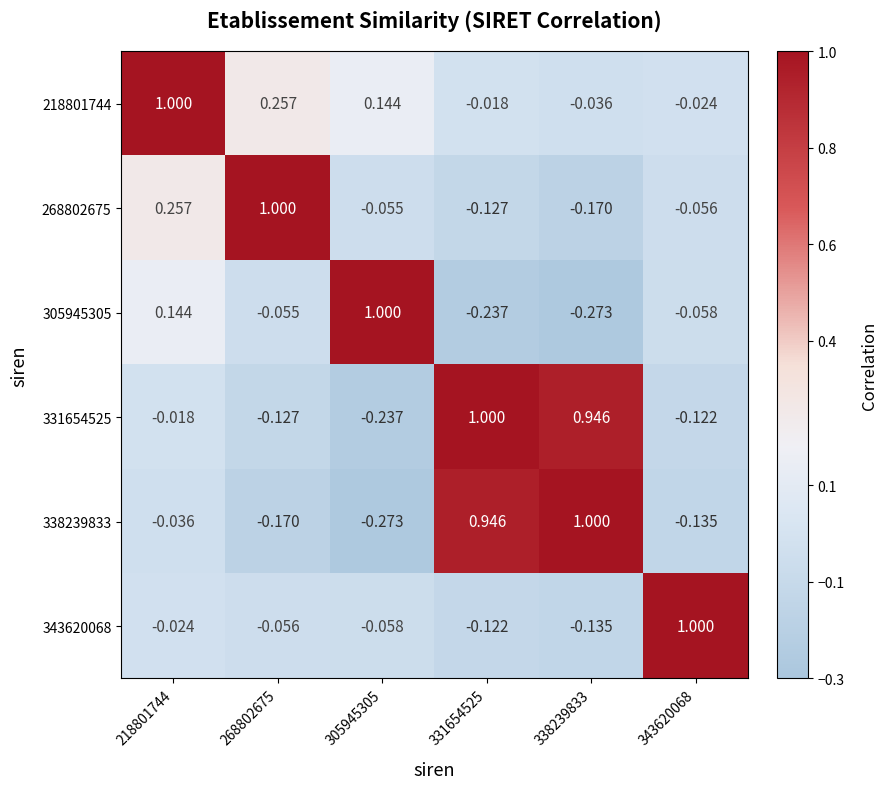

Is the value of 305945305 at 343620068 greater than the value of 268802675 at 305945305?

No